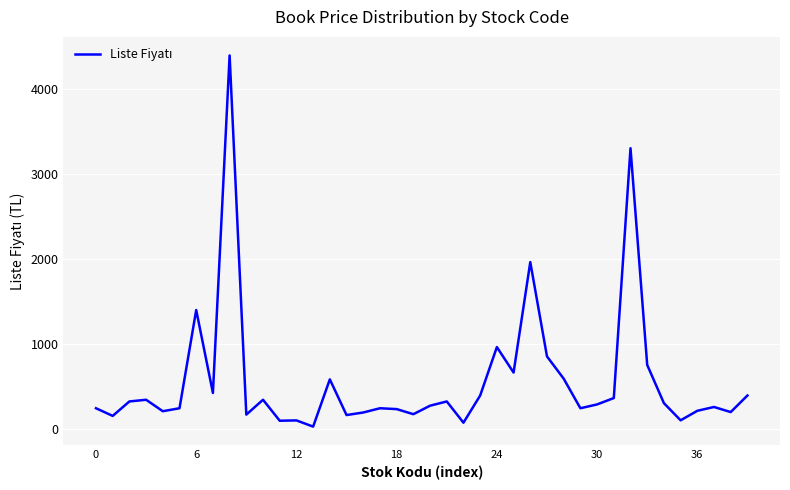

What is the difference between the maximum and minimum values?

4368